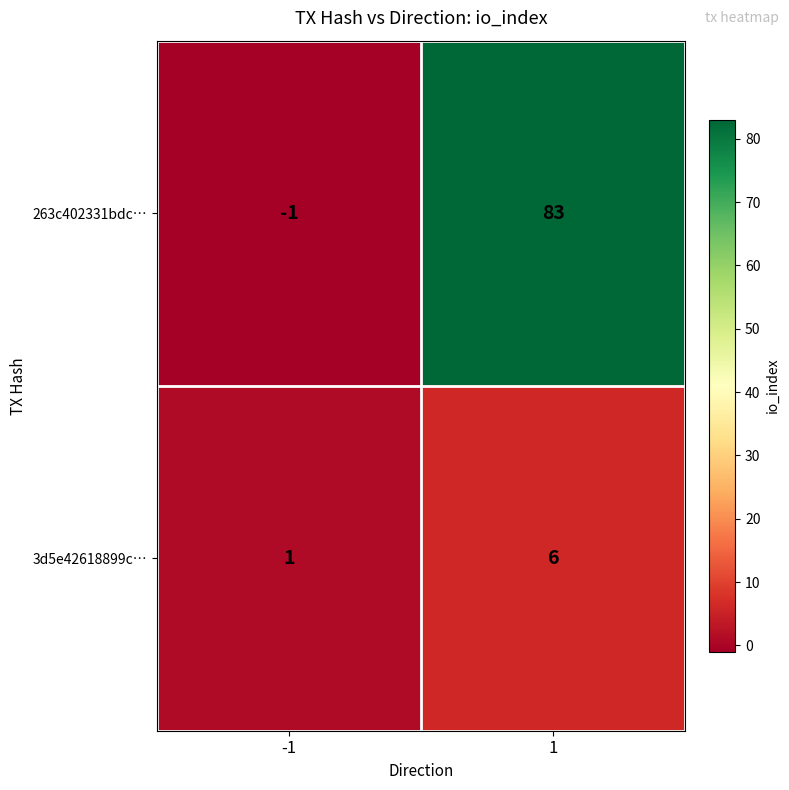

What is the sum of all 3d5e42618899c… values?

7